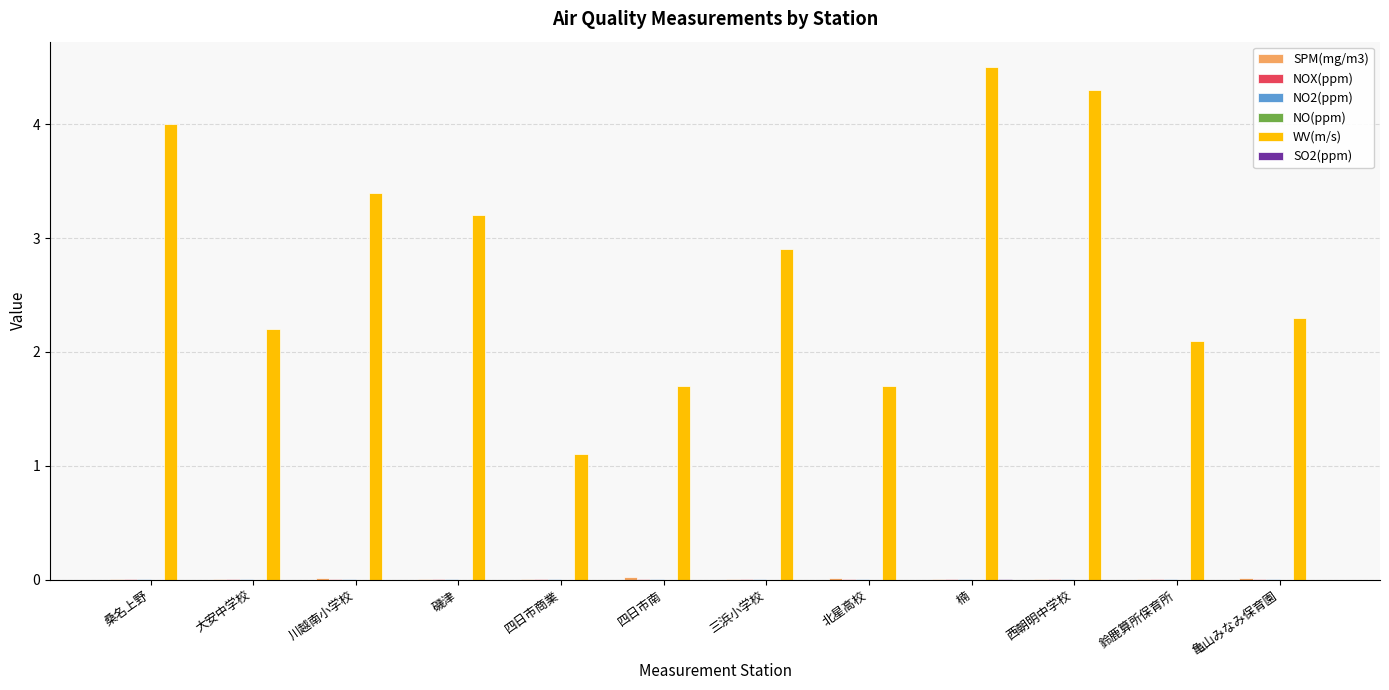

What is the maximum value for WV(m/s)?

4.5